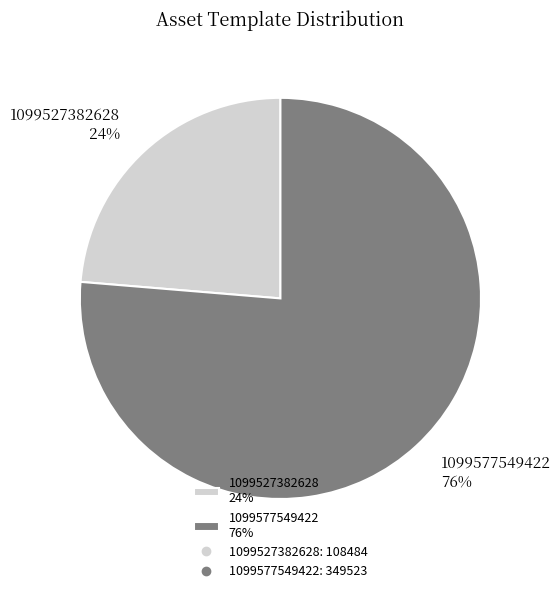

To the nearest percent, what portion does 1099577549422 represent?

76%